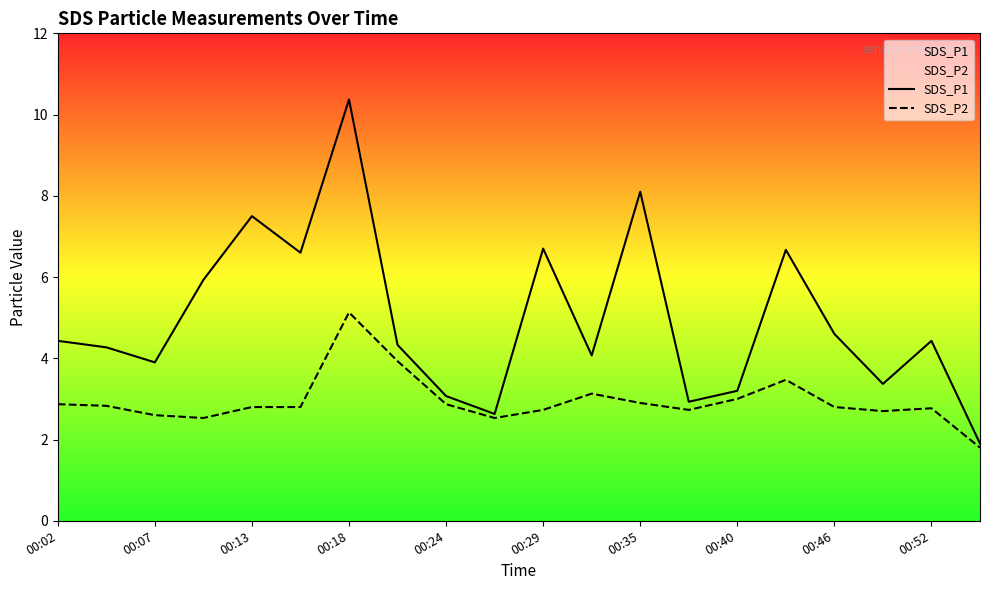

True or false: SDS_P2 and SDS_P1 cross at least once.

False